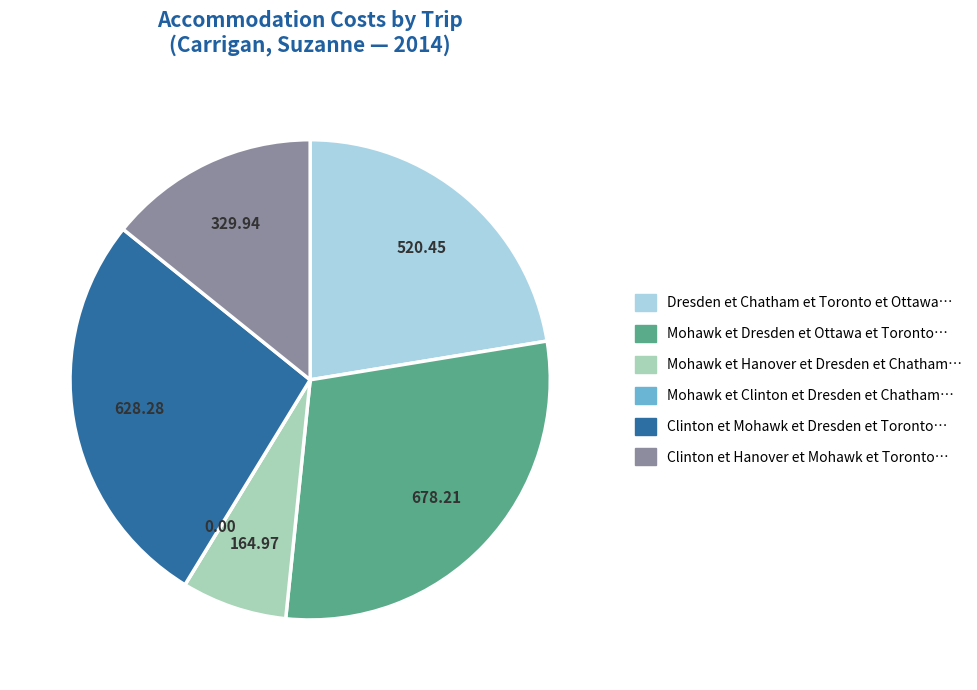

Is there any slice that represents more than half of the pie?

No